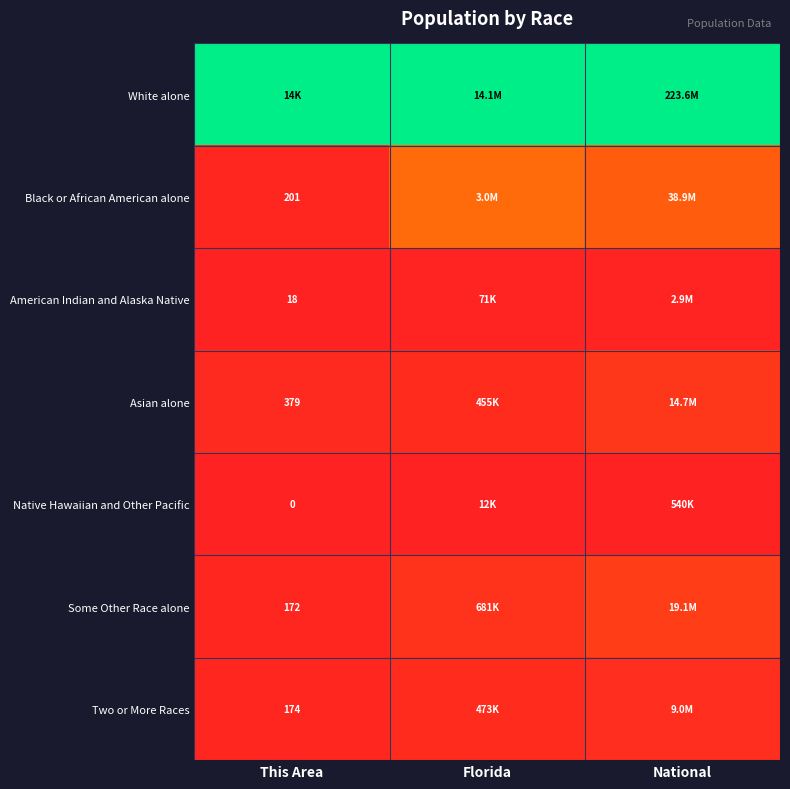

At National, list the series in order from smallest to largest.

Native Hawaiian and Other Pacific, American Indian and Alaska Native, Two or More Races, Asian alone, Some Other Race alone, Black or African American alone, White alone